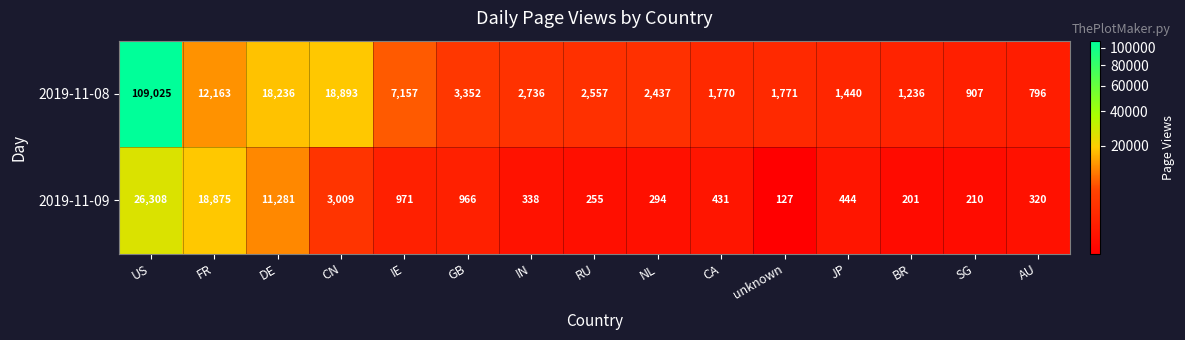

Which series has the largest total across all categories?

2019-11-08